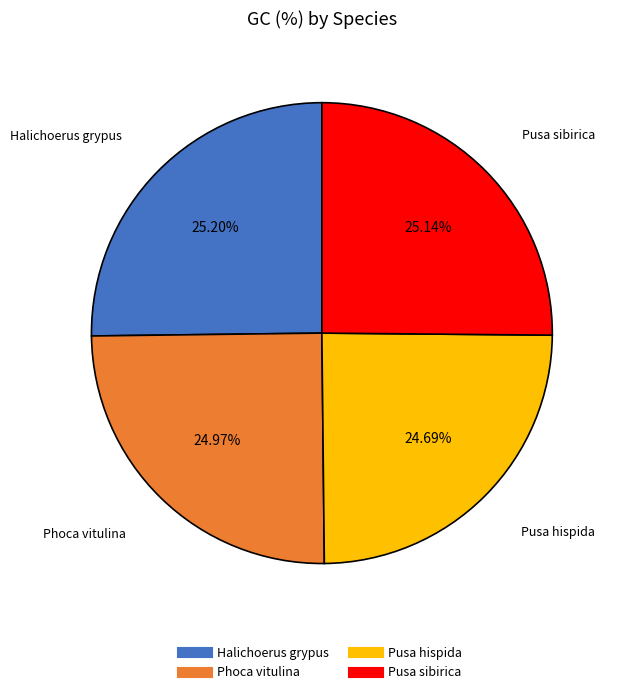

What percentage is the Pusa sibirica slice, to the nearest percent?

25%